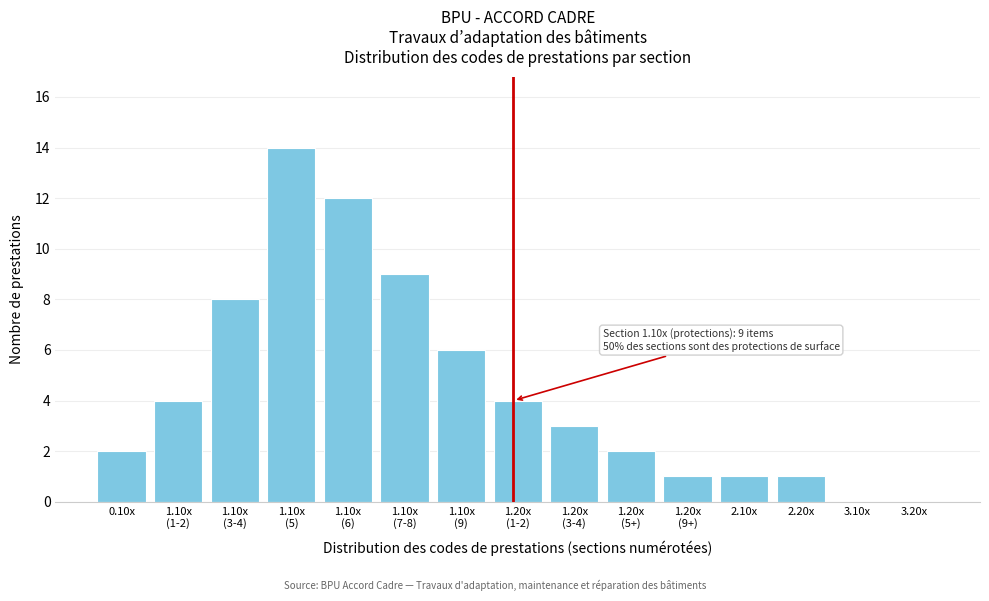

The value at 0.10x is 3. True or false?

False